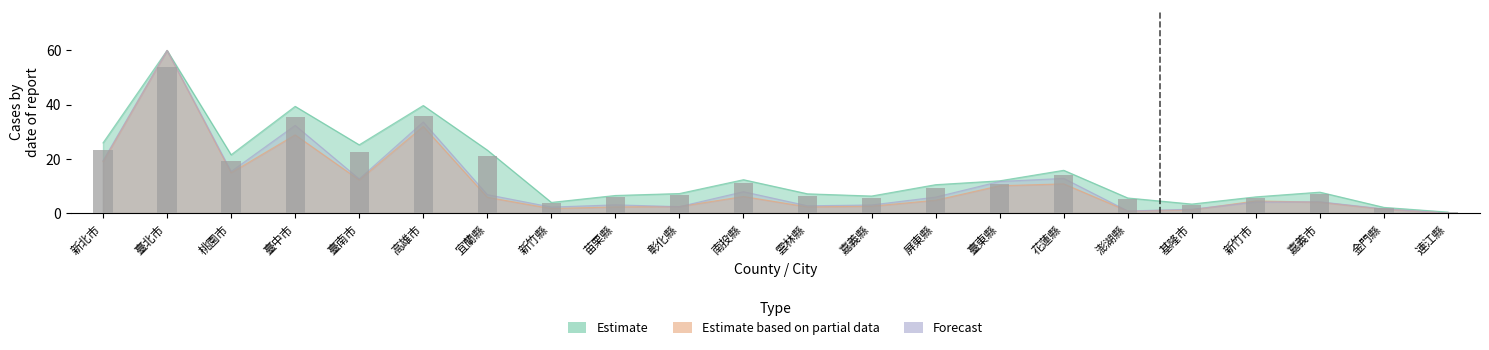

The value of Estimate based on partial data at 雲林縣 is 2.3. True or false?

True